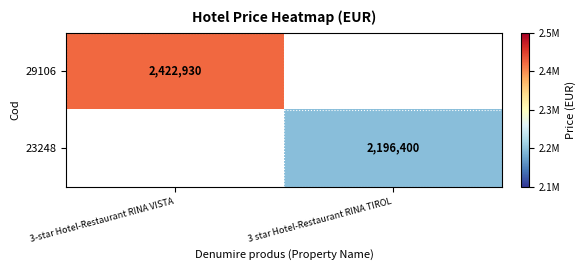

The 23248 series shows 700567 at 3 star Hotel-Restaurant RINA TIROL. True or false?

False